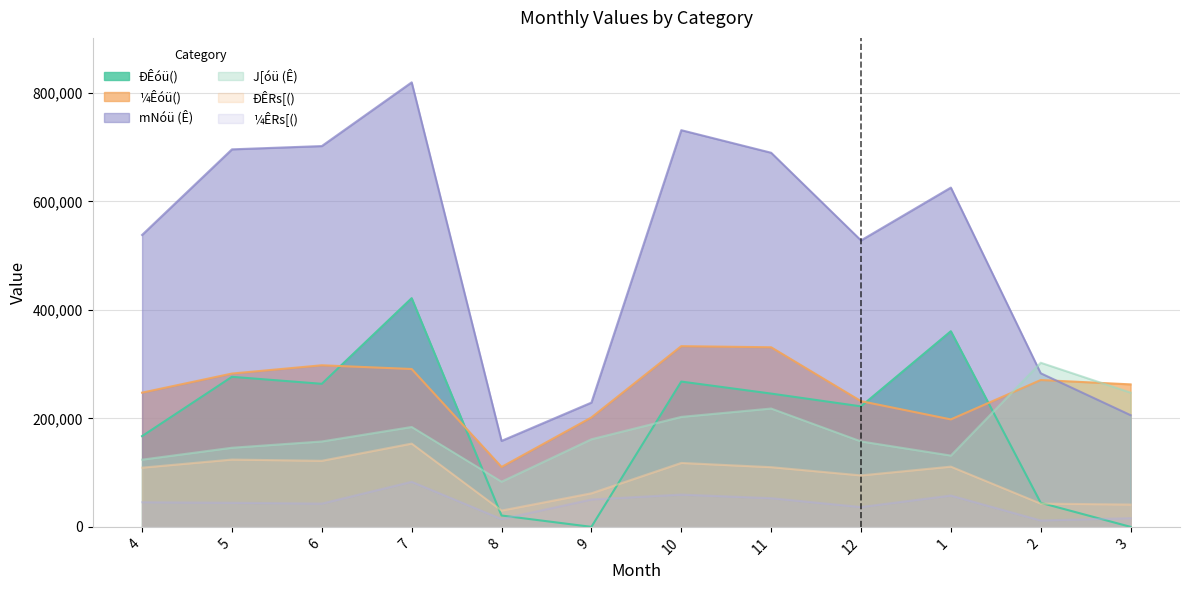

List the labels in order of ¼Êóü() value, largest first.

10, 11, 6, 7, 5, 2, 3, 4, 12, 9, 1, 8